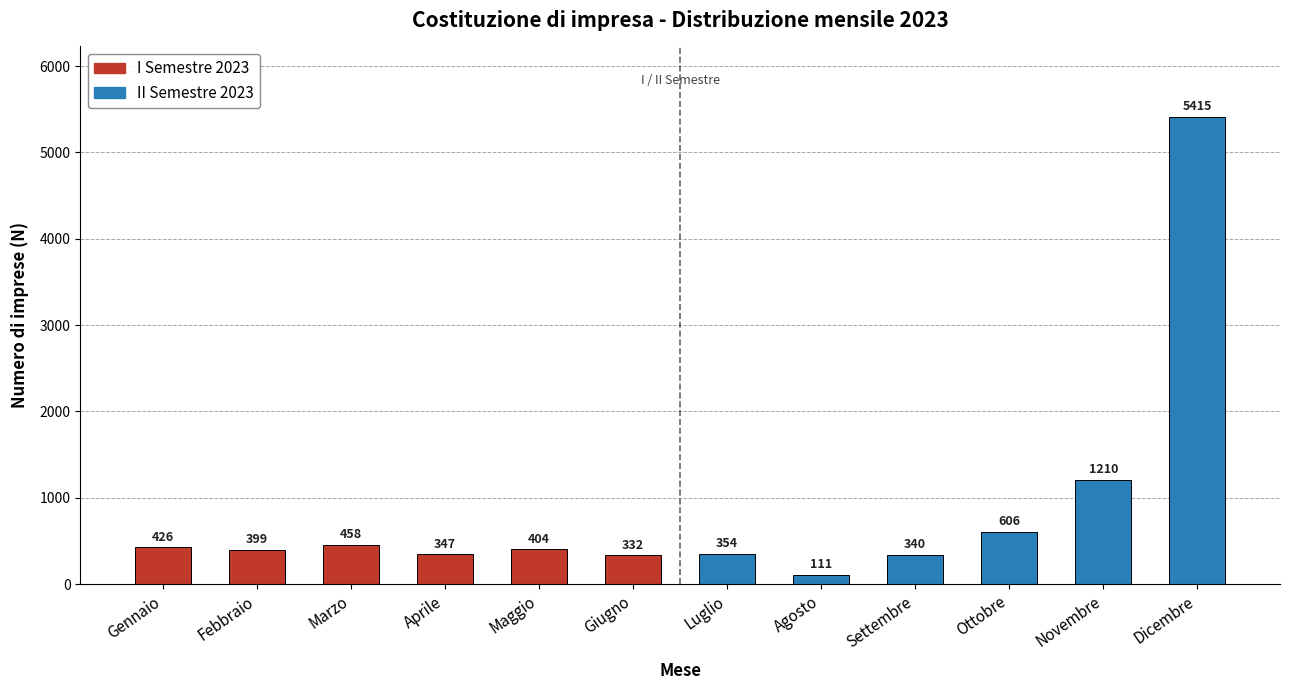

What is the difference between the maximum and minimum values?

5304